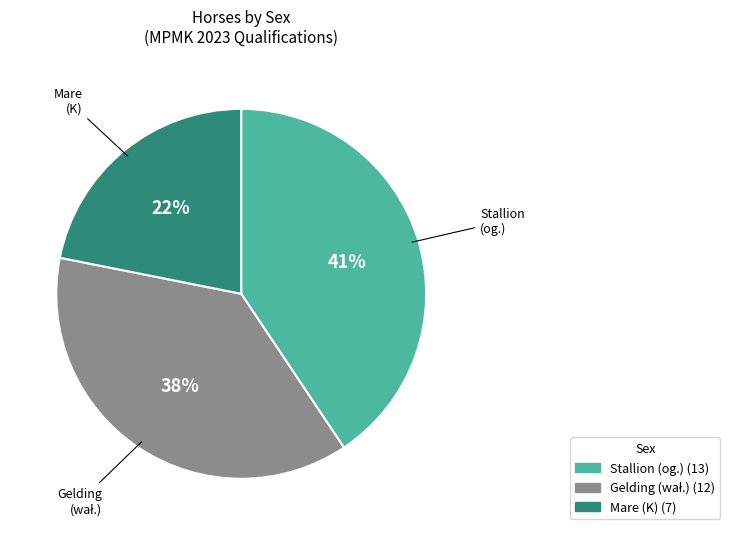

Count the number of slices in the pie.

3